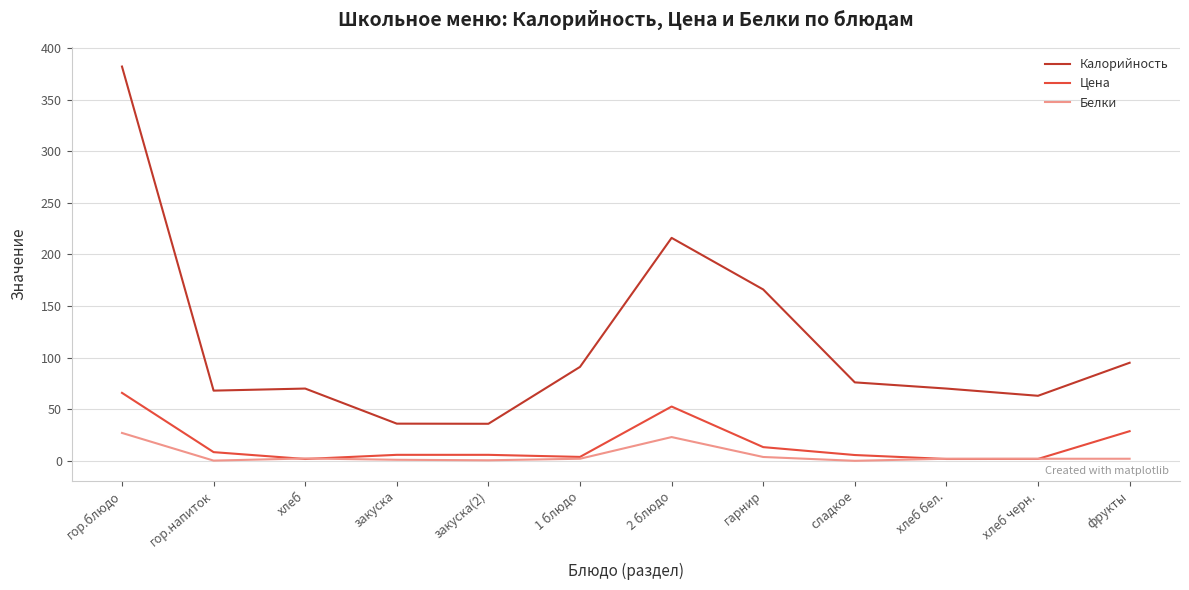

True or false: Белки and Калорийность intersect in this chart.

False